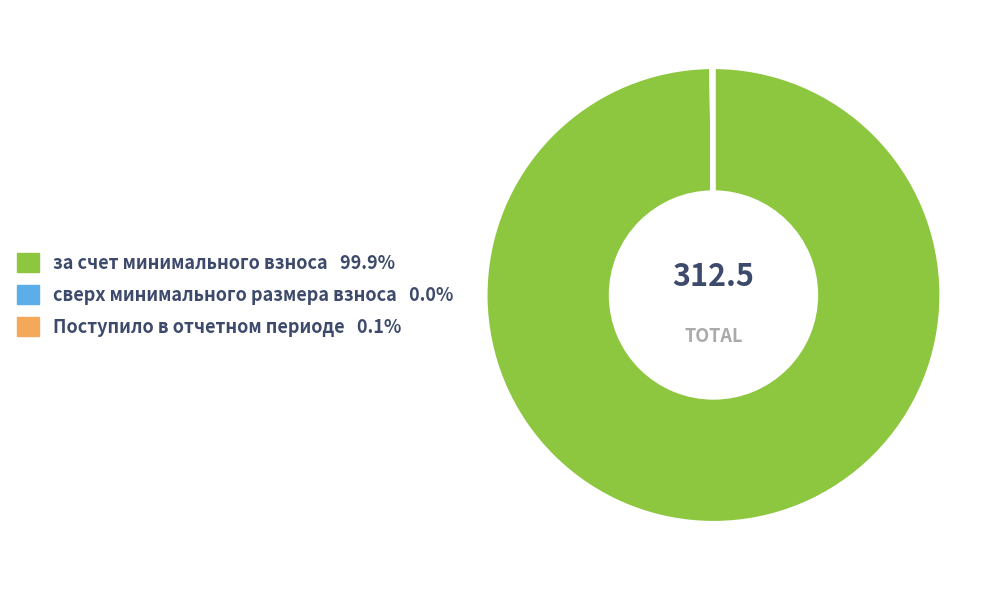

Which slice represents more than half of the pie?

за счет минимального взноса